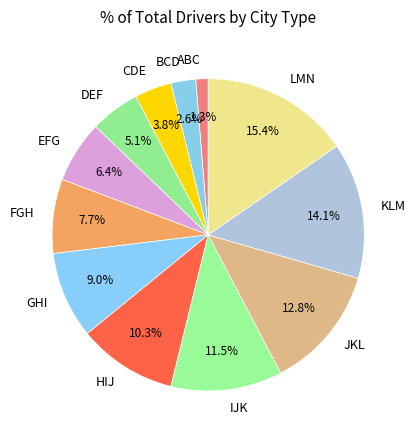

To the nearest percent, what portion does LMN represent?

15%